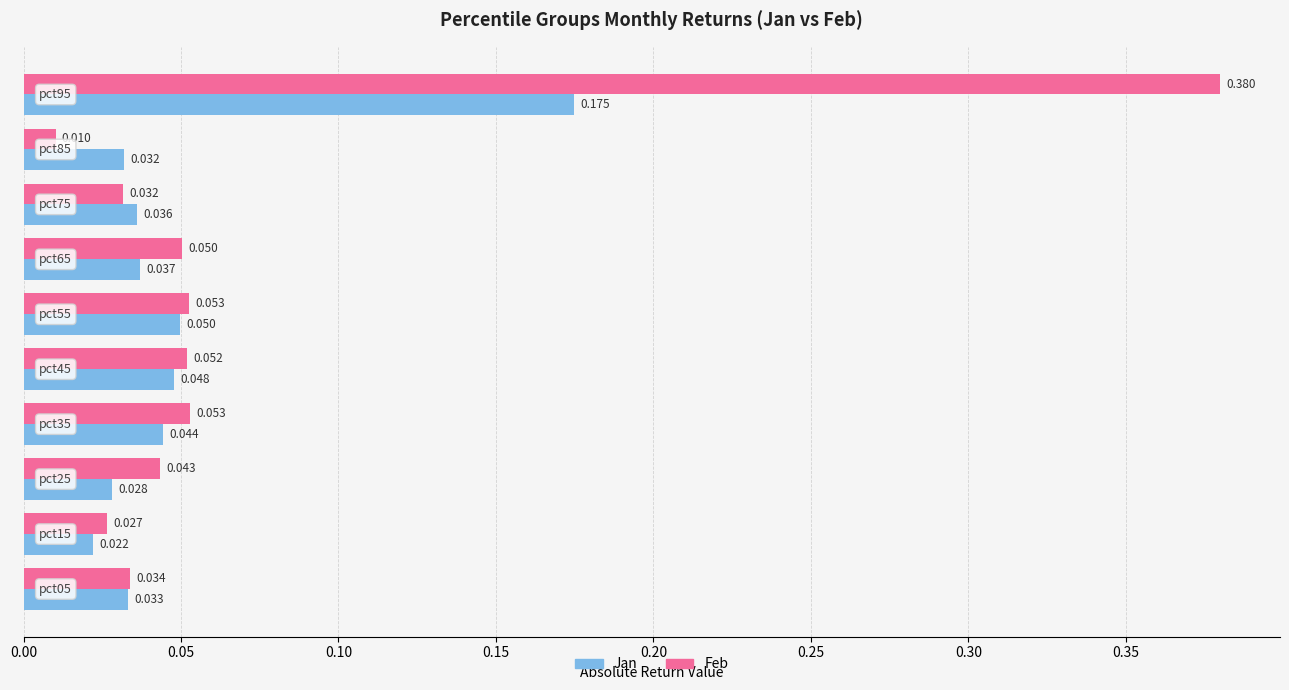

Rank the series by their maximum value, from highest to lowest.

Feb, Jan